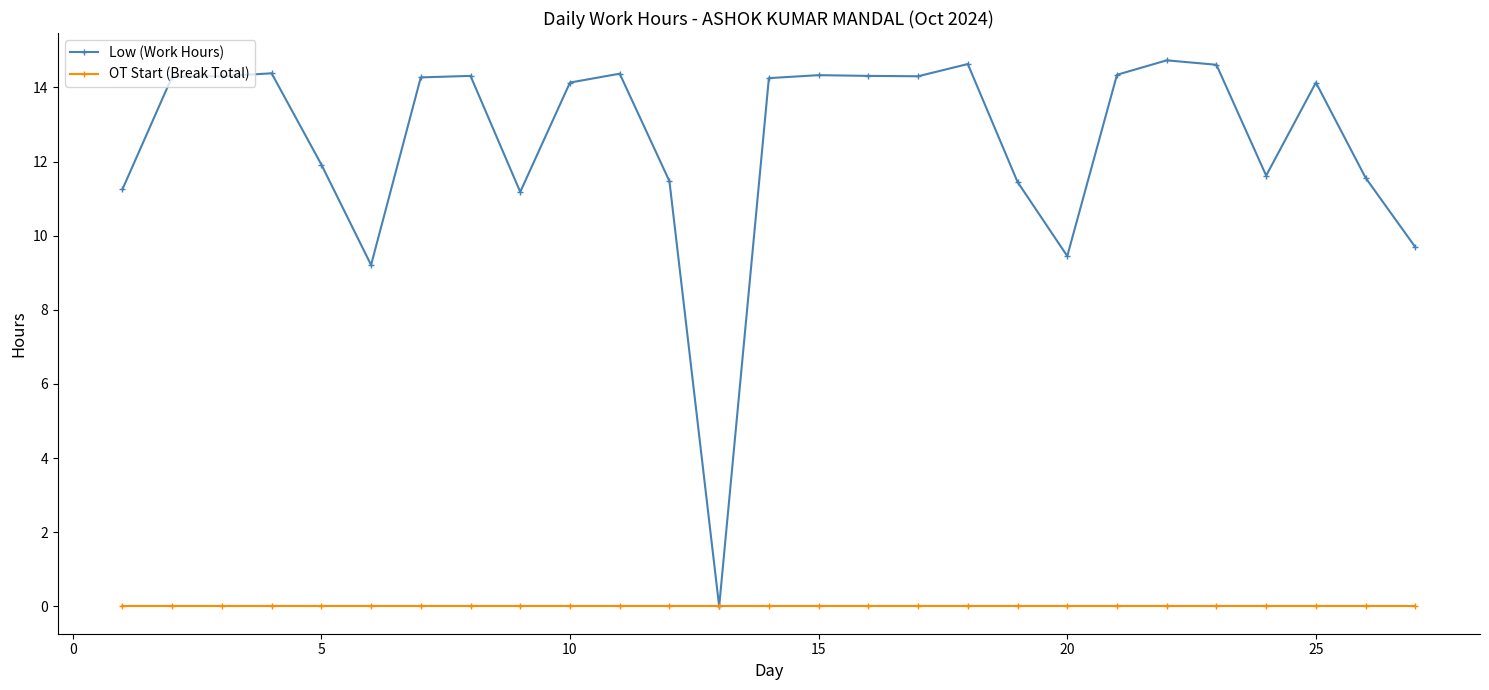

What is the value of the Low (Work Hours) point at the 17th from the left?

14.3